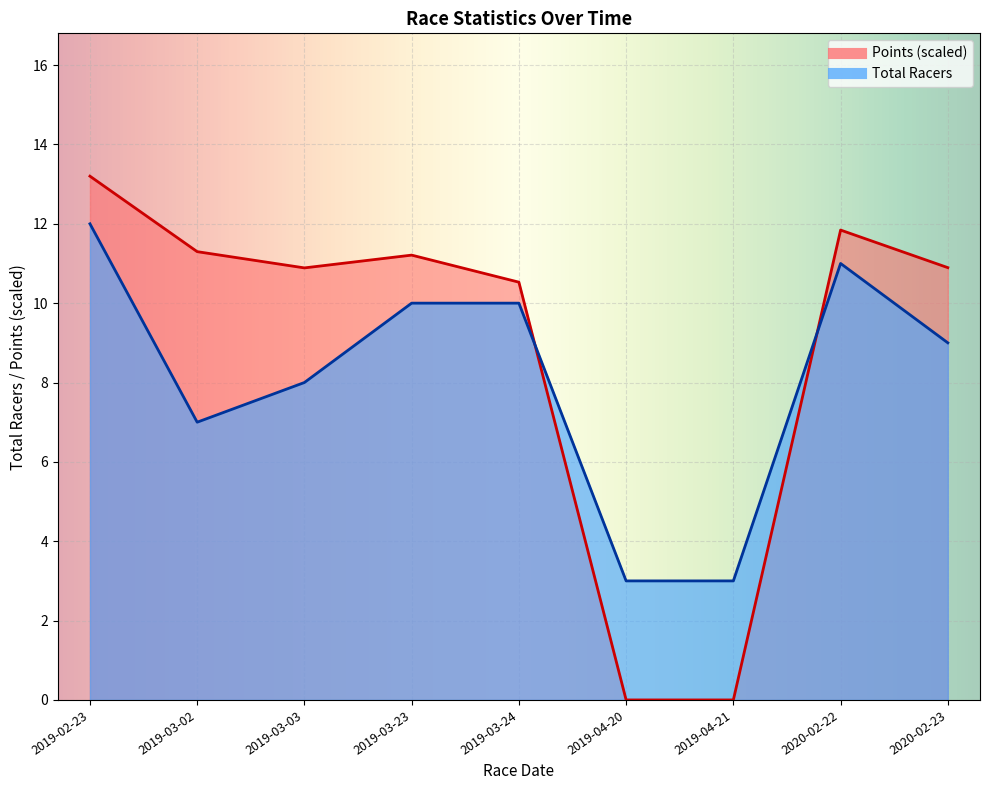

How many intersections are there between Points and Total Racers?

2